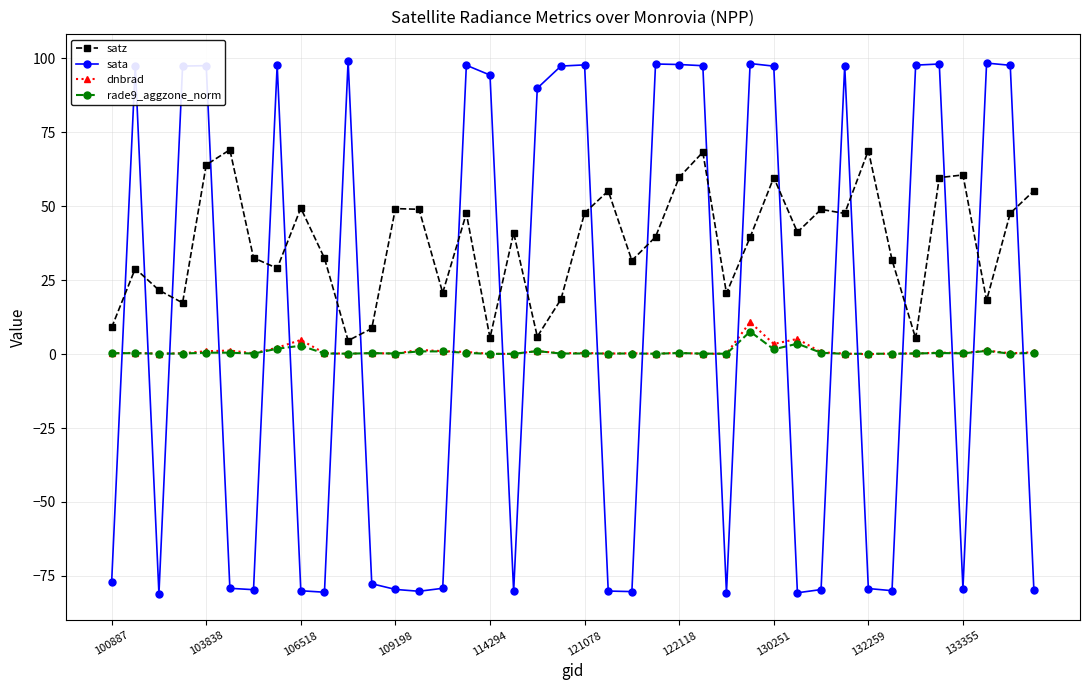

True or false: satz has more than 0 interior local peaks.

True